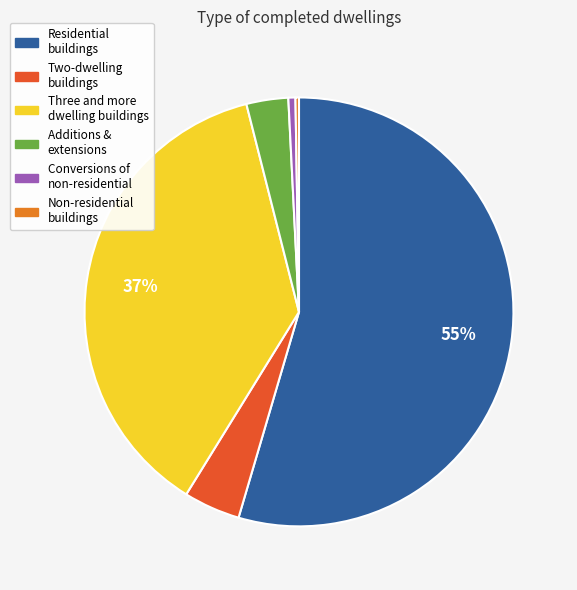

Does any single category account for the majority?

Yes